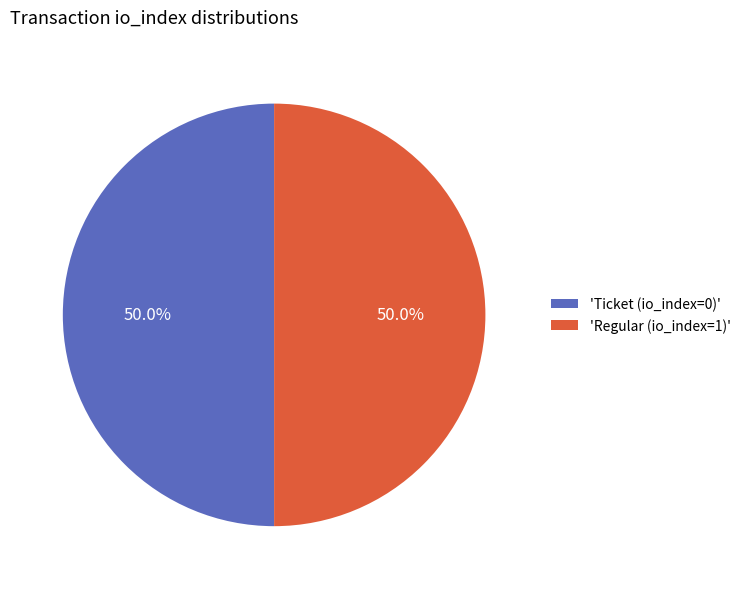

Combined, what portion of the pie is 'Ticket (io_index=0)' and 'Regular (io_index=1)'?

100.0%